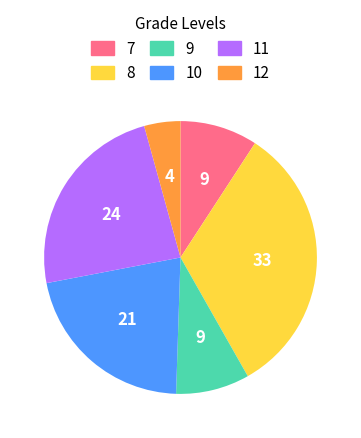

The 10 slice represents 21% of the pie. True or false?

True